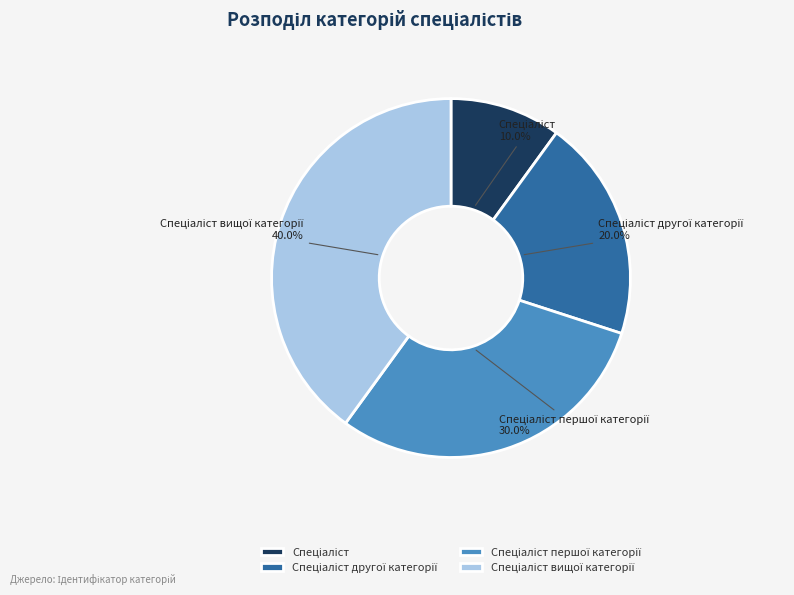

Is there a majority slice in this chart?

No